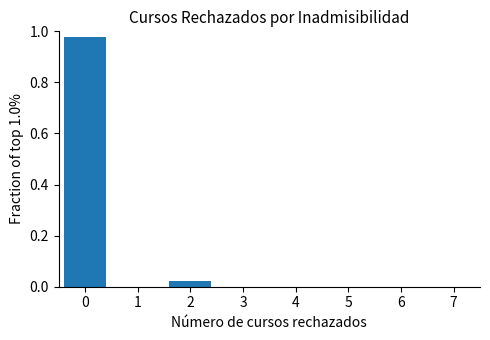

Reading left to right, transcribe this chart: for each bar, give the range it covers on the x-axis and its height. The values are not printed on the chart, so give them approximately, as read against the axis.

-0.5 to 0.5: 0.98
0.5 to 1.5: 0
1.5 to 2.5: 0.02
2.5 to 3.5: 0
3.5 to 4.5: 0
4.5 to 5.5: 0
5.5 to 6.5: 0
6.5 to 7.5: 0